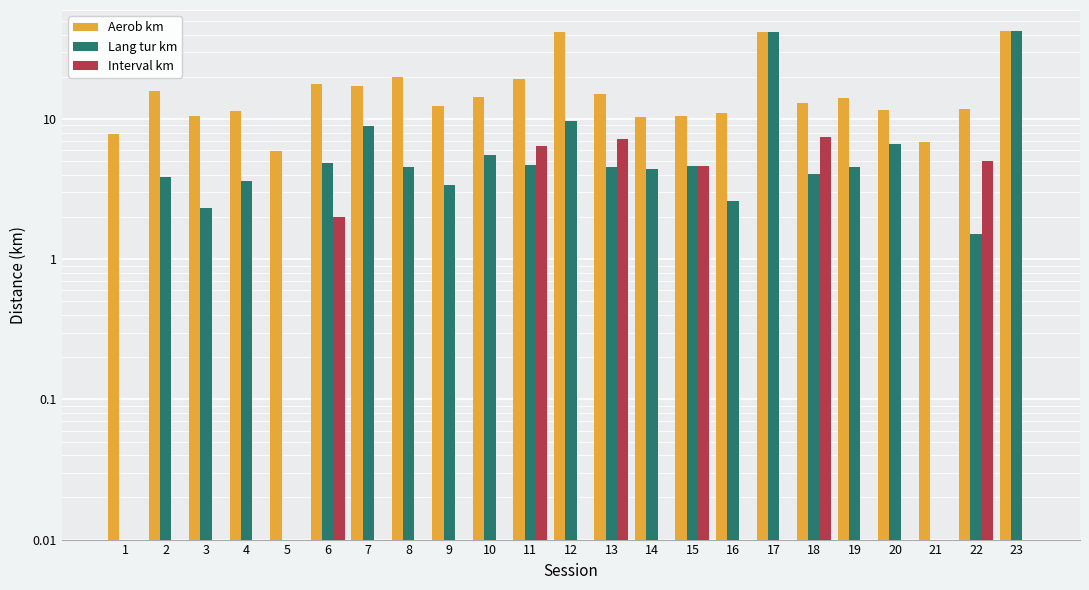

What is the maximum value shown in the chart?

42.6